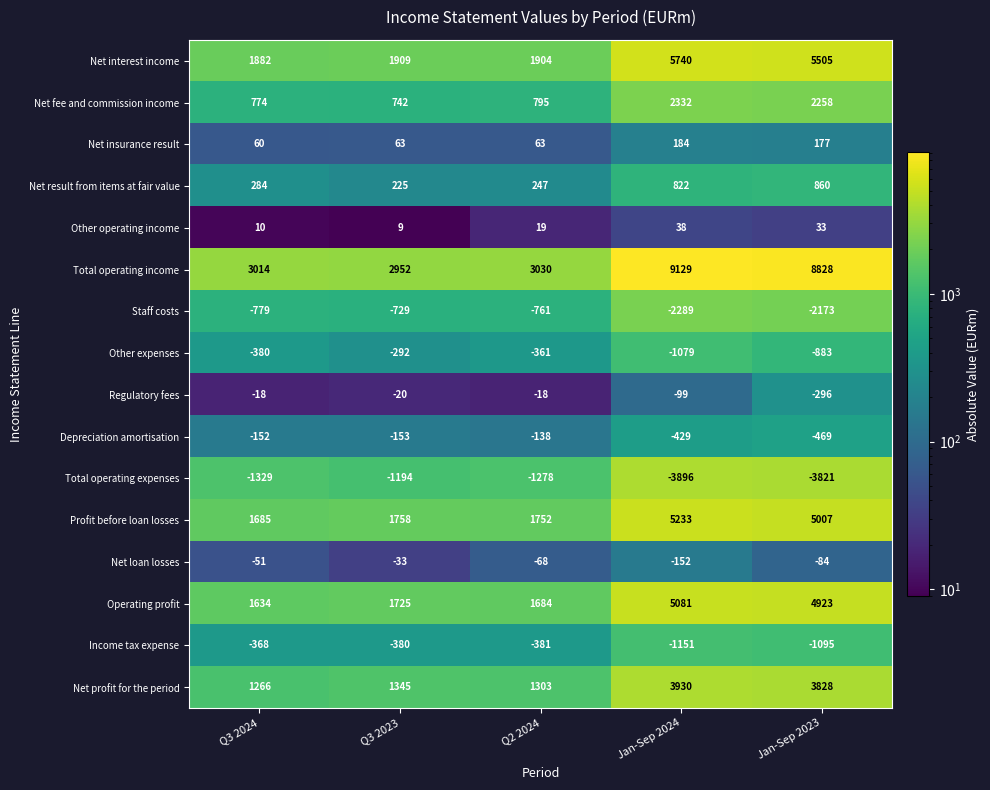

Which category has the lowest value in the Net loan losses series?

Jan-Sep 2024